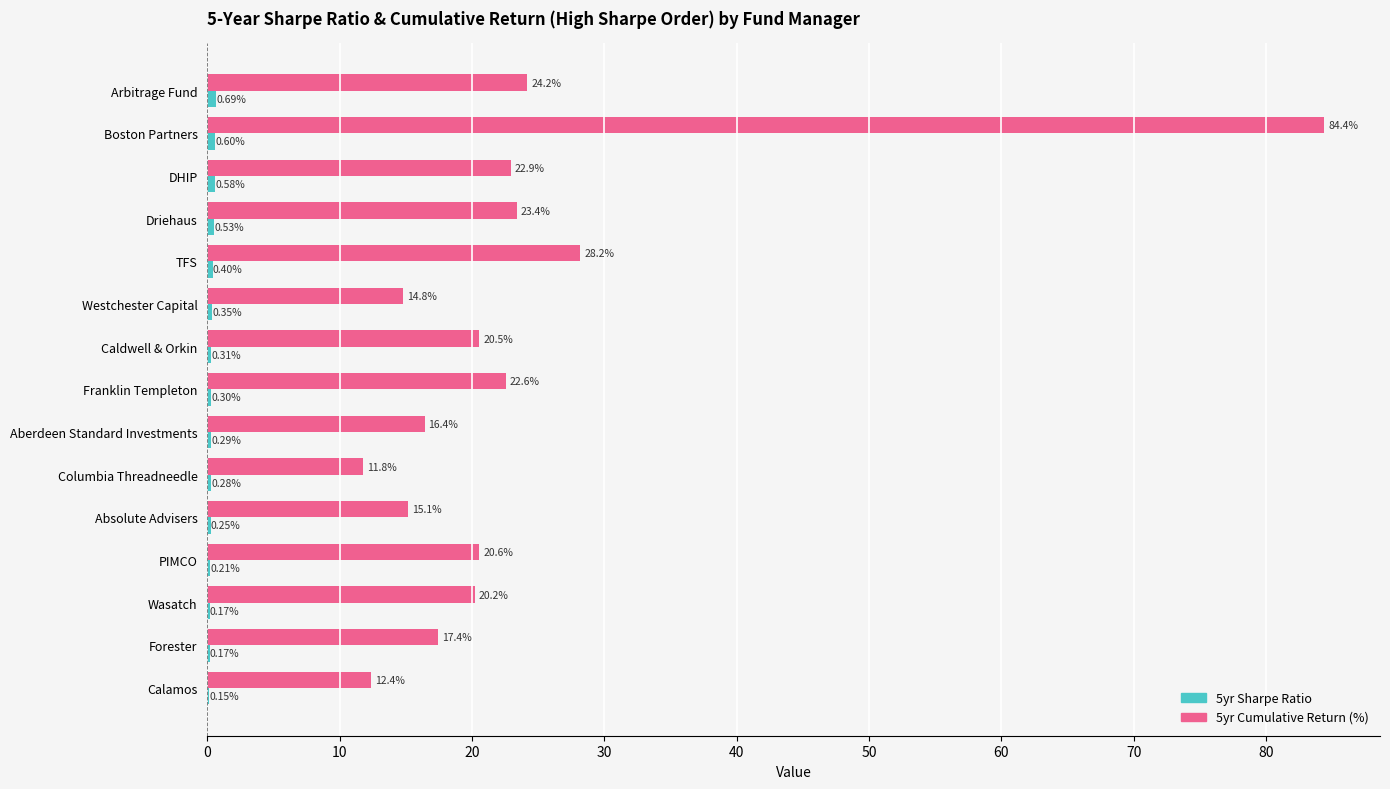

Between DHIP and Westchester Capital, which series saw the biggest shift?

5yr Cumulative Return (%)